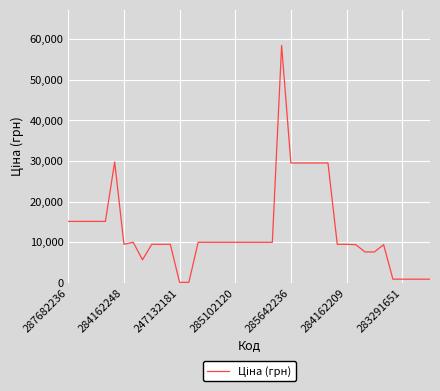

What is the greatest value displayed?

58426.5